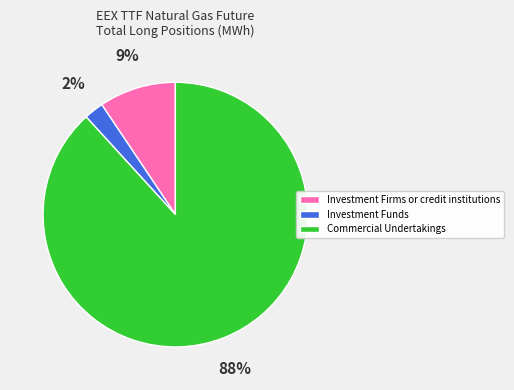

Do Commercial Undertakings and Investment Funds together represent more than half of the pie?

Yes